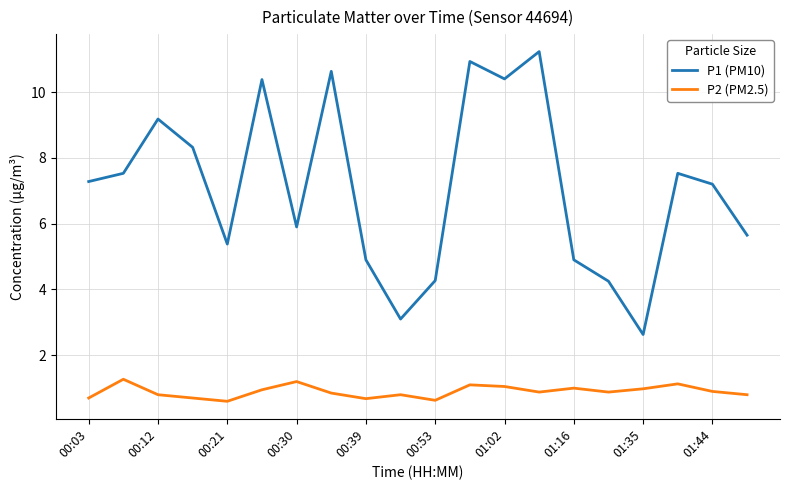

List the series in order of their overall mean, highest first.

P1 (PM10), P2 (PM2.5)